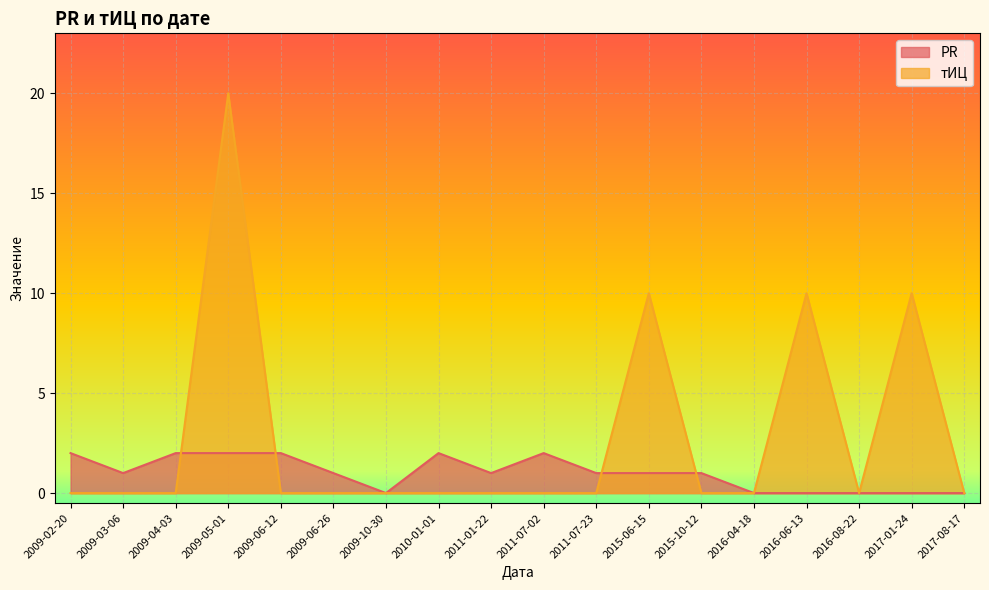

How many lines are shown in the chart?

2